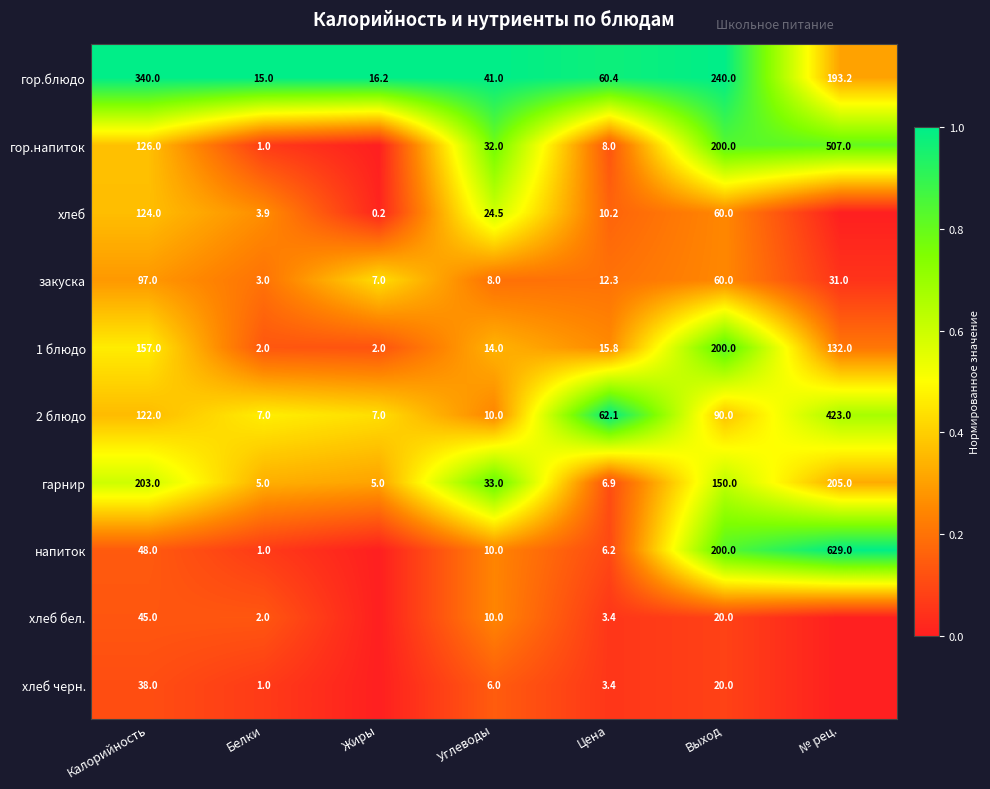

What is the minimum value for закуска?

3.0